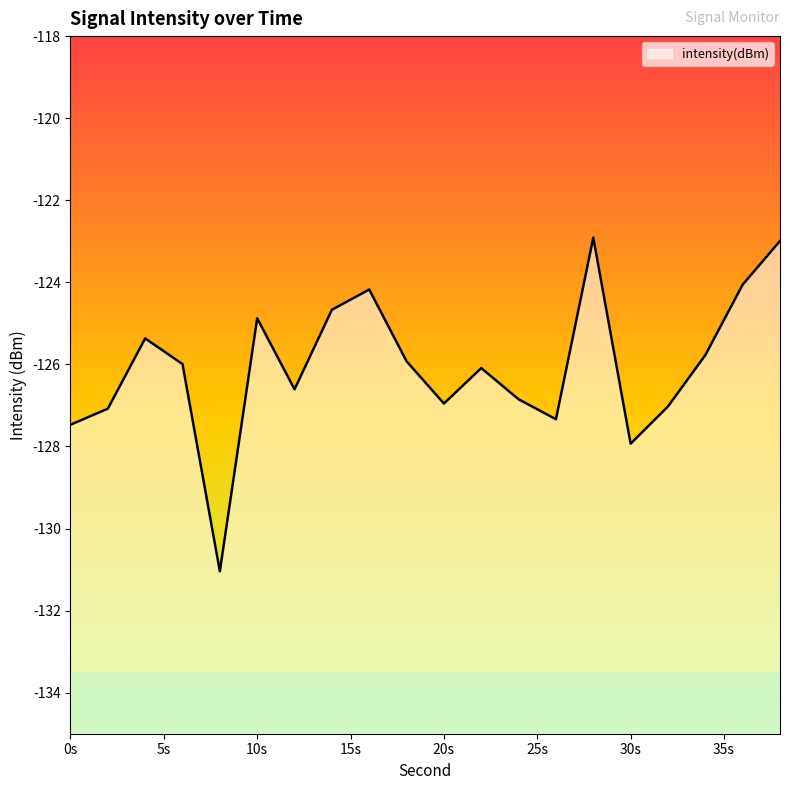

Which category has the lowest value across all series?

8